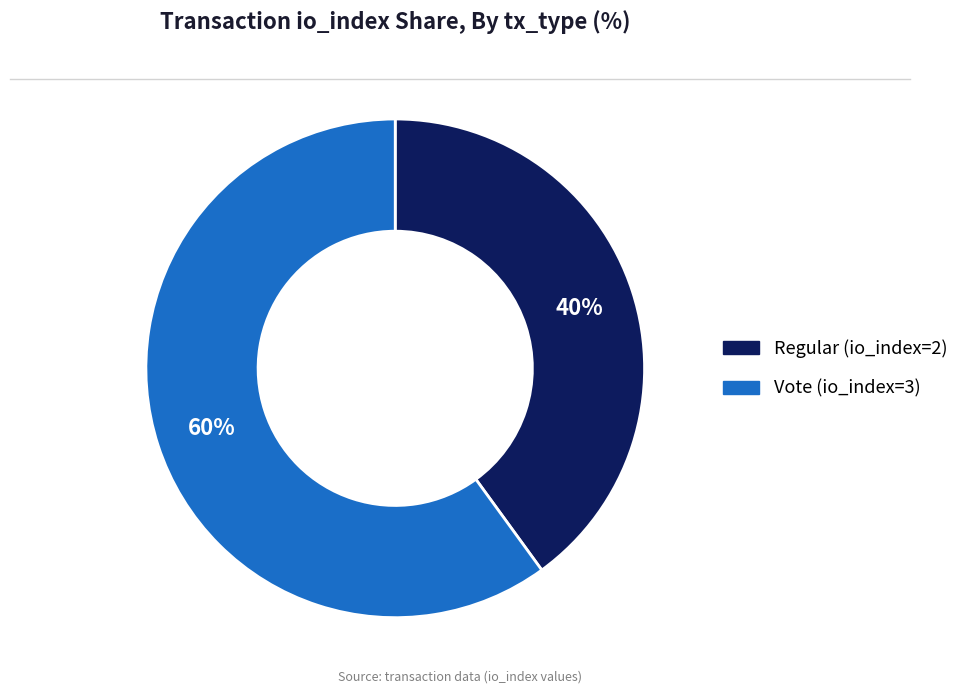

What is the ratio of the value at Vote (io_index=3) to the value at Regular (io_index=2)?

1.5